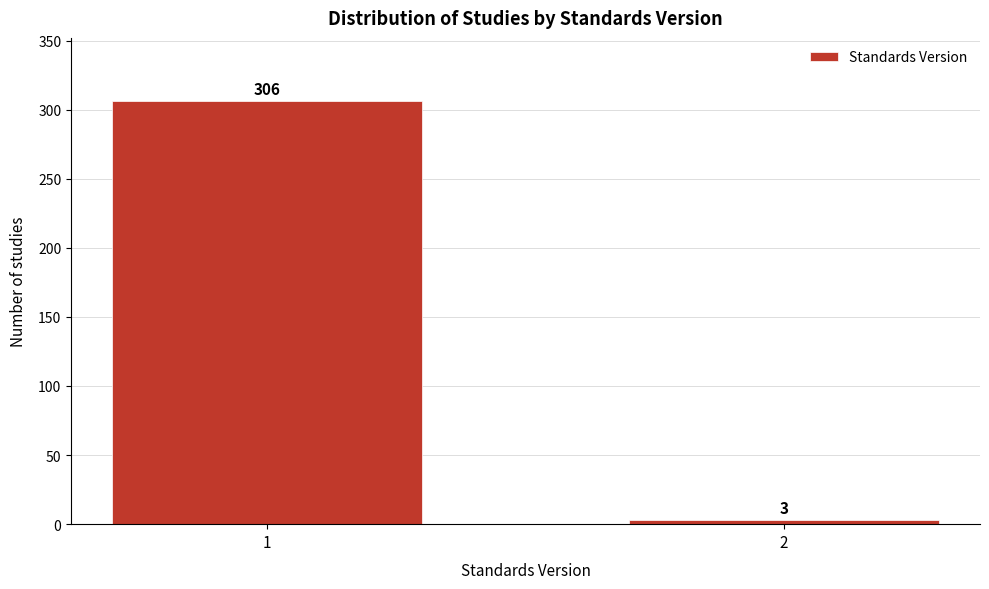

Reading left to right, list all the values displayed in this chart.

1=306	2=3